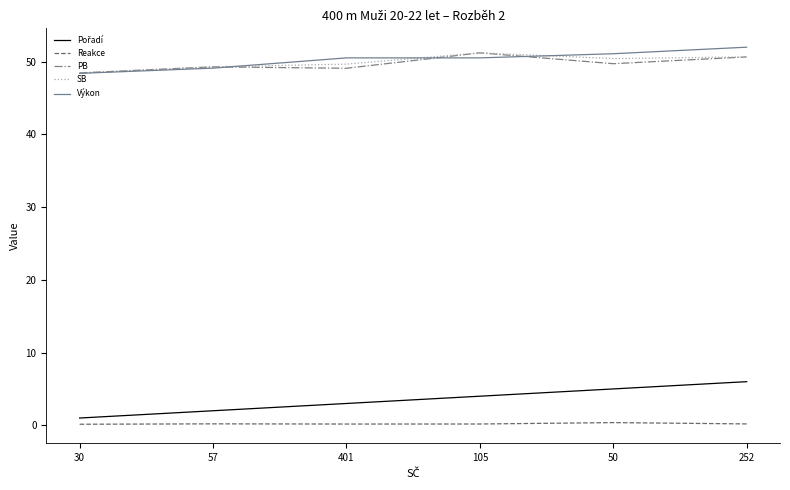

What position from the right is 252?

1